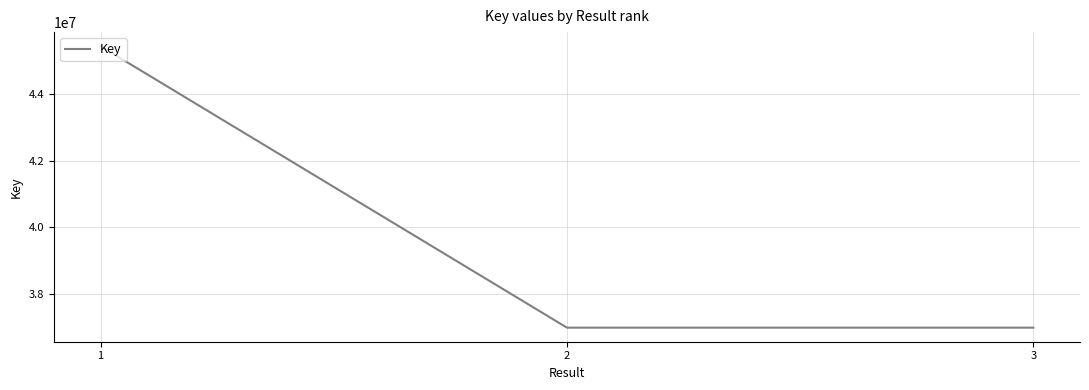

Approximately how many times larger is the value at 3 compared to 1?

0.8